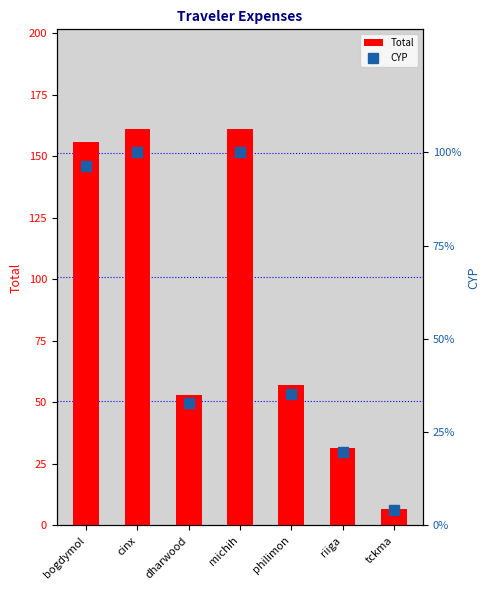

Rank the series by their maximum value, from highest to lowest.

Total, CYP